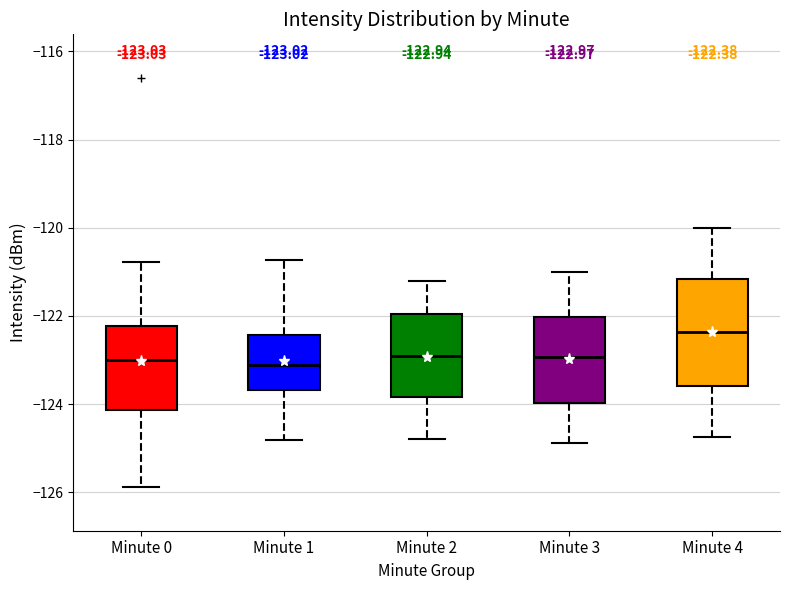

Comparing the boxes themselves (not the whiskers), which one is the tallest?

Minute 4